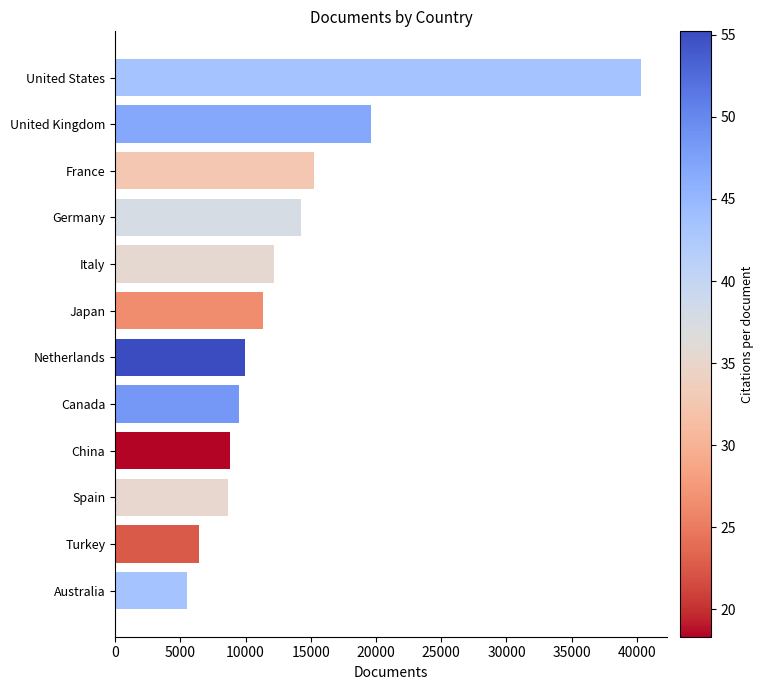

Reading top to bottom, transcribe all the data shown in this chart.

40291	19583	15229	14286	12158	11301	9968	9517	8815	8629	6469	5549